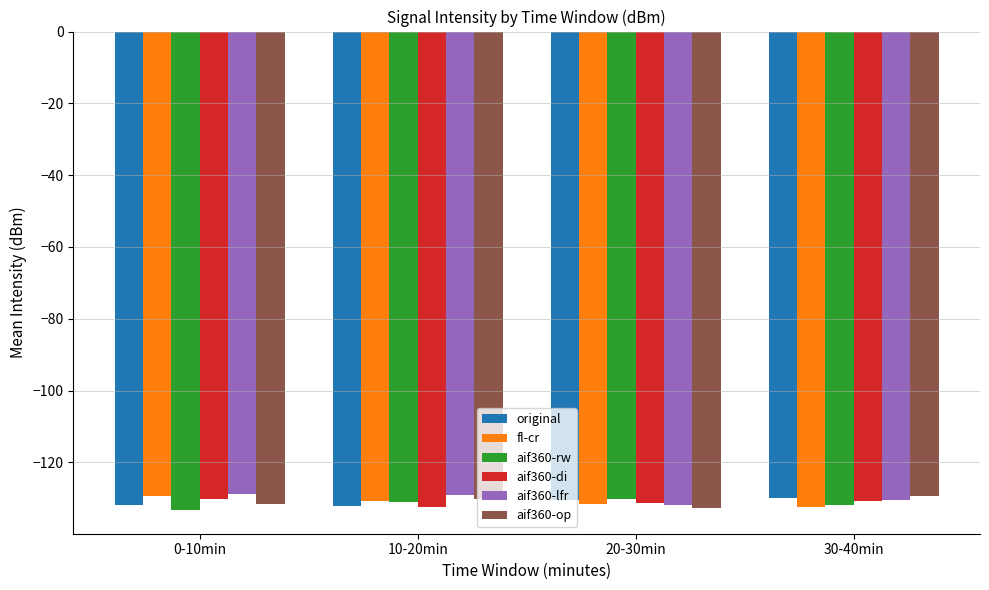

Is it true that aif360-di equals -130.7 at 30-40min?

True